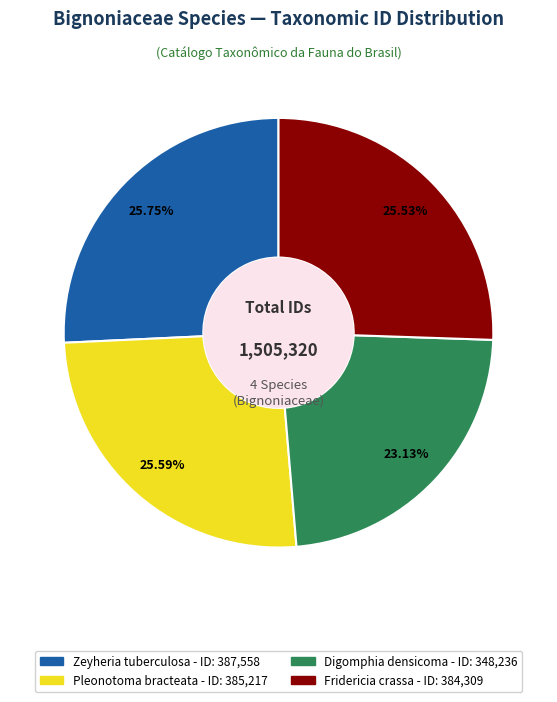

True or false: Digomphia densicoma accounts for 23% of the total.

True